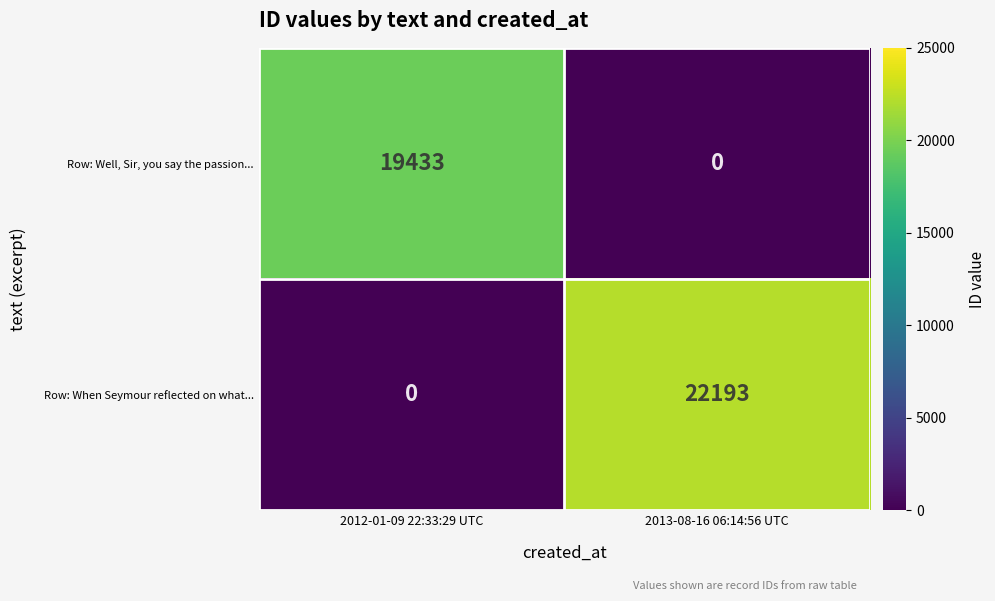

List the series in order of their peak value, lowest first.

Row: Well, Sir, you say the passion..., Row: When Seymour reflected on what...